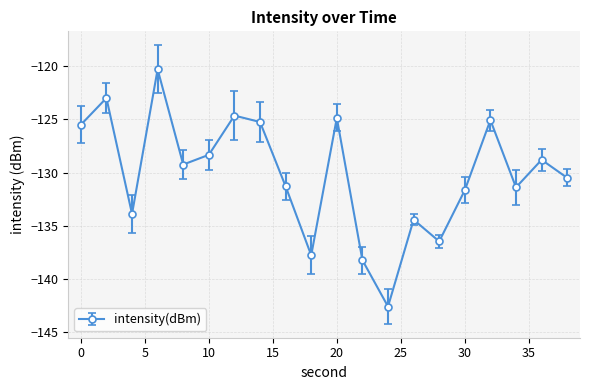

What is the value of the 2nd point from the left?

-123.0